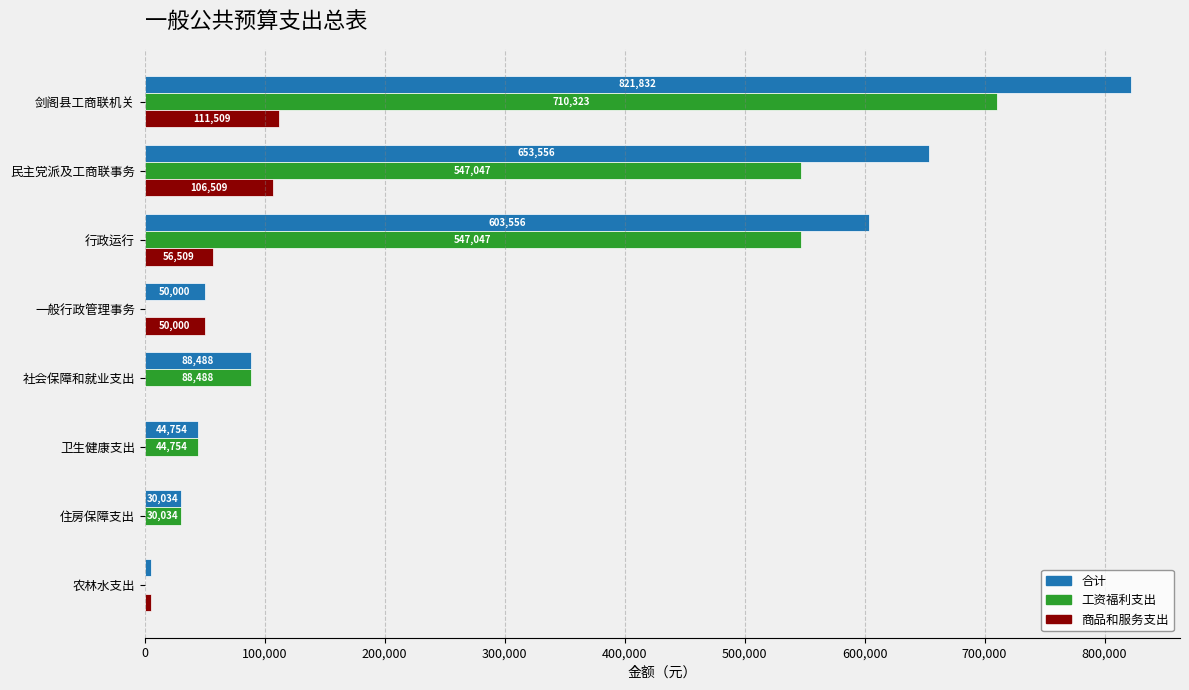

What is the sum of the 商品和服务支出 values at 社会保障和就业支出 and 农林水支出?

5000